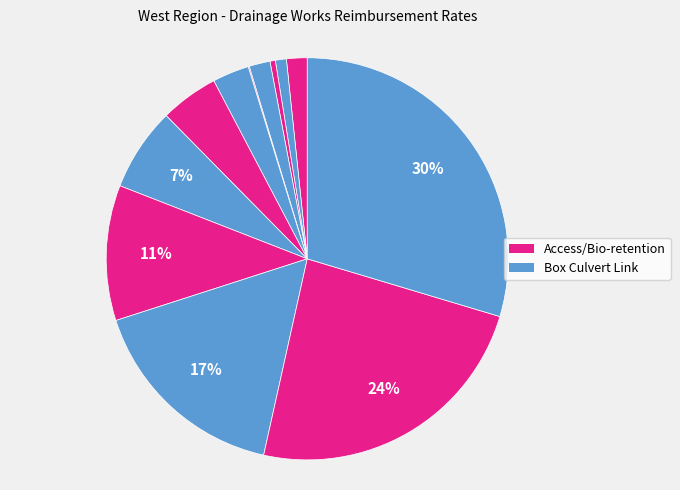

Is there a majority slice in this chart?

No